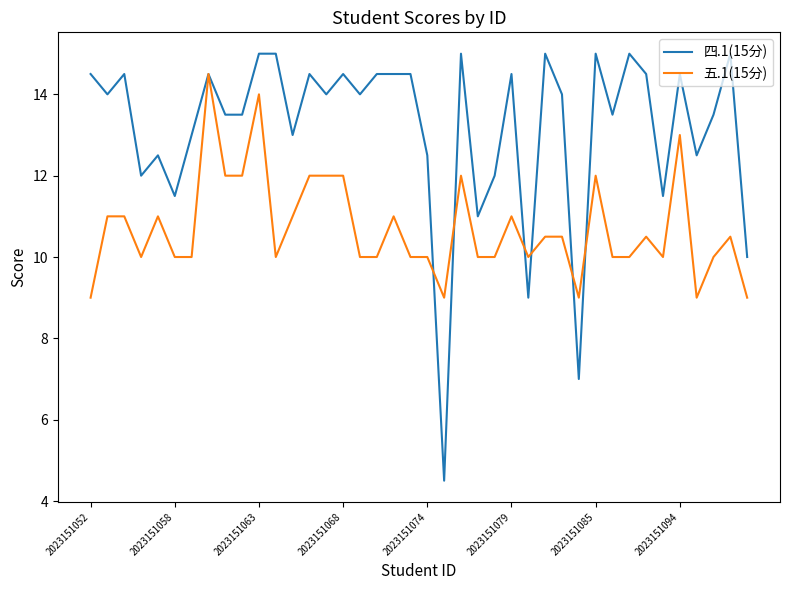

Which series has the largest range (max minus min)?

四.1(15分)